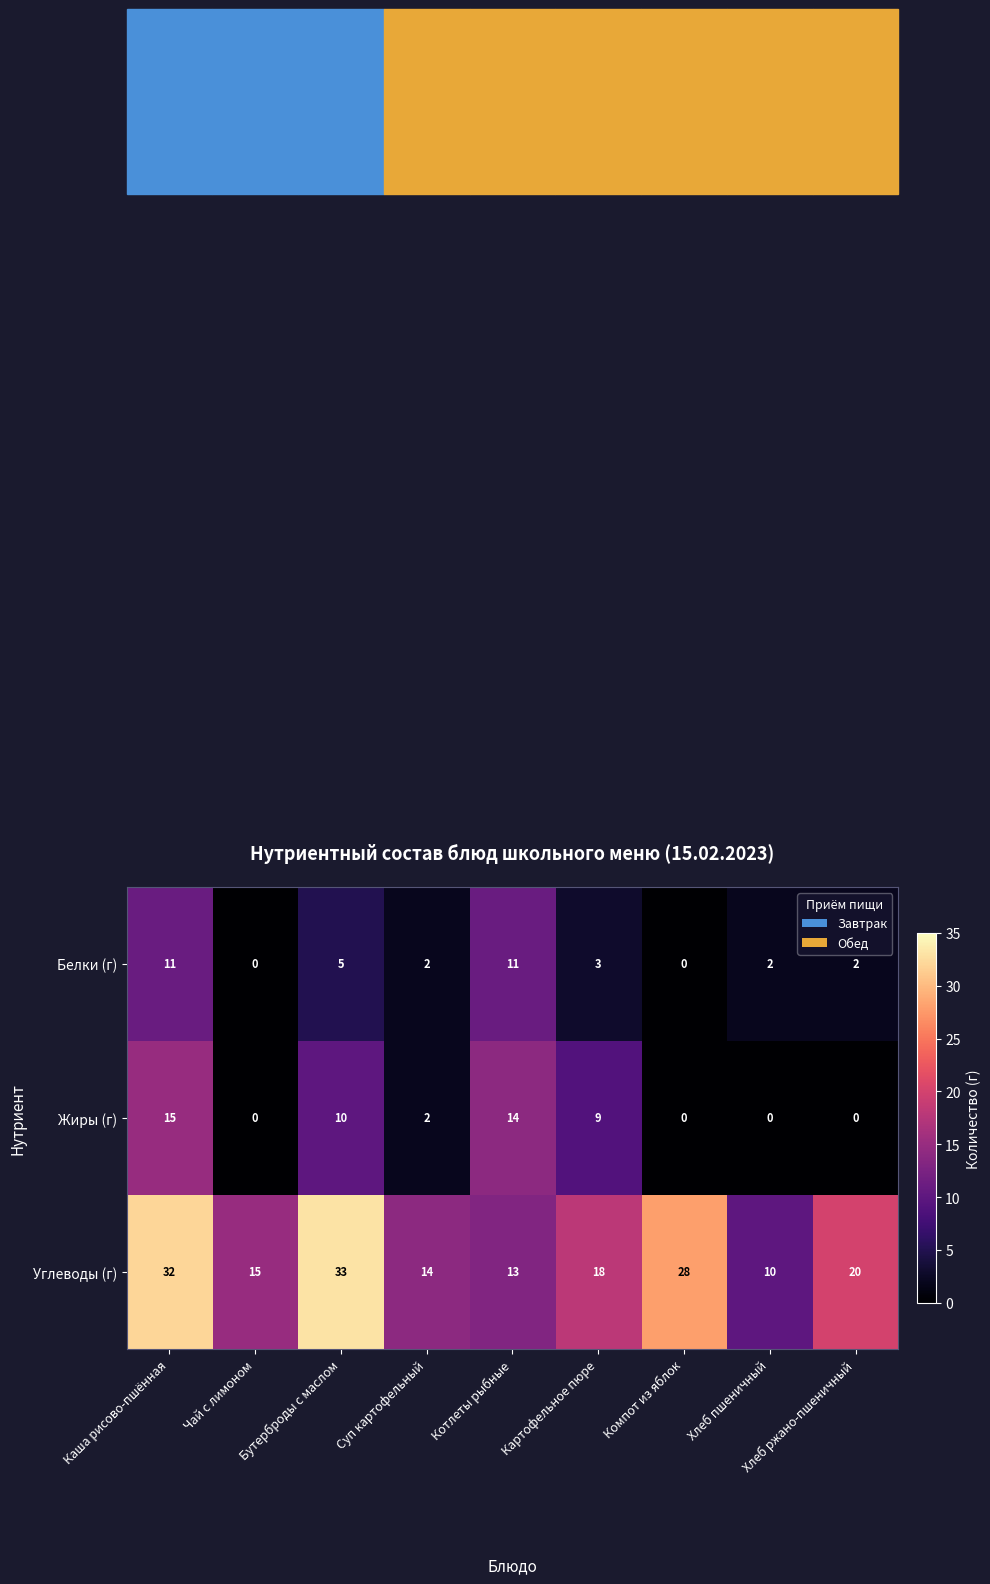

At which category is the sum across all series the highest?

Каша рисово-пшённая